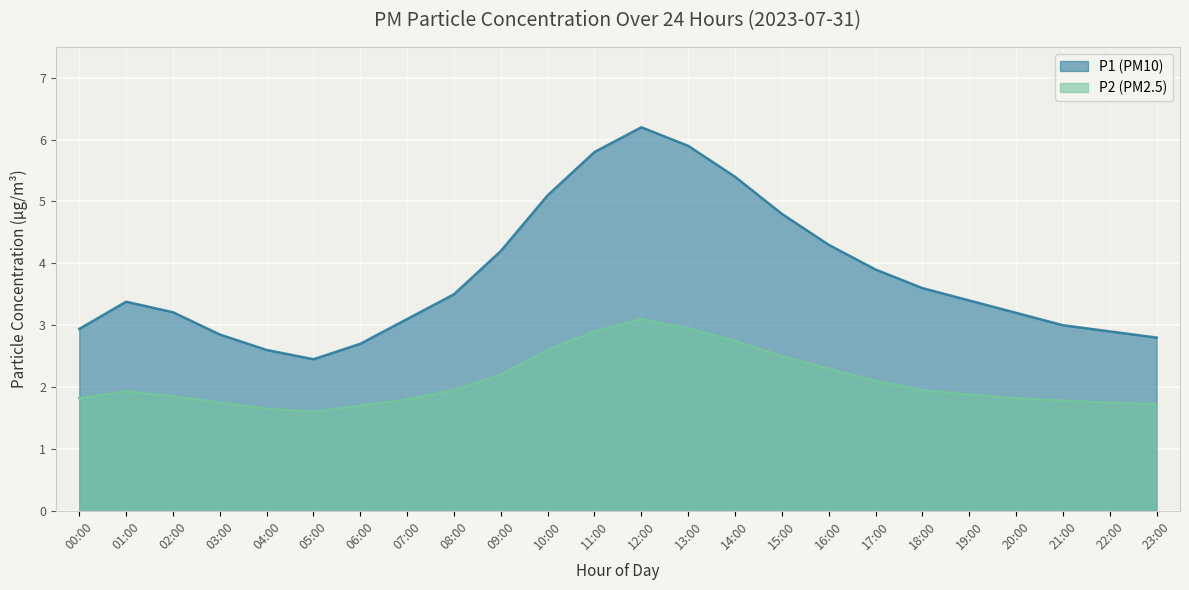

Which series has the largest range (max minus min)?

P1 (PM10)